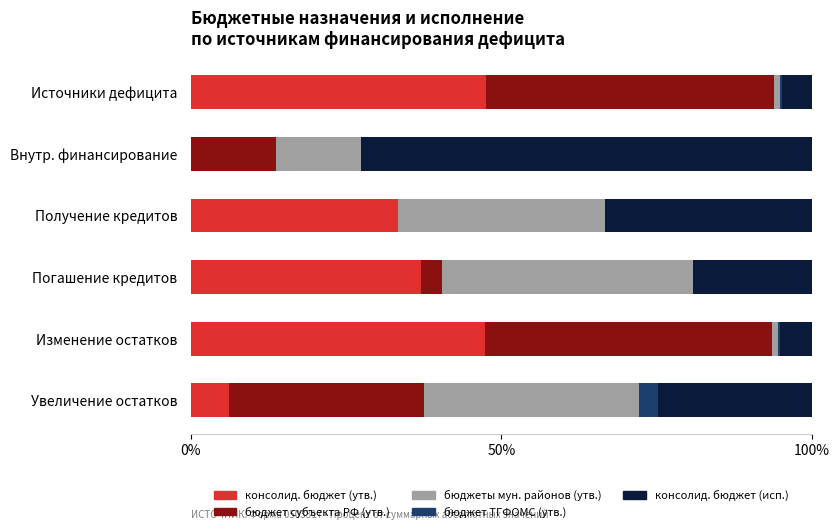

The value of консолид. бюджет (утв.) at Внутр. финансирование is -20.6. True or false?

False